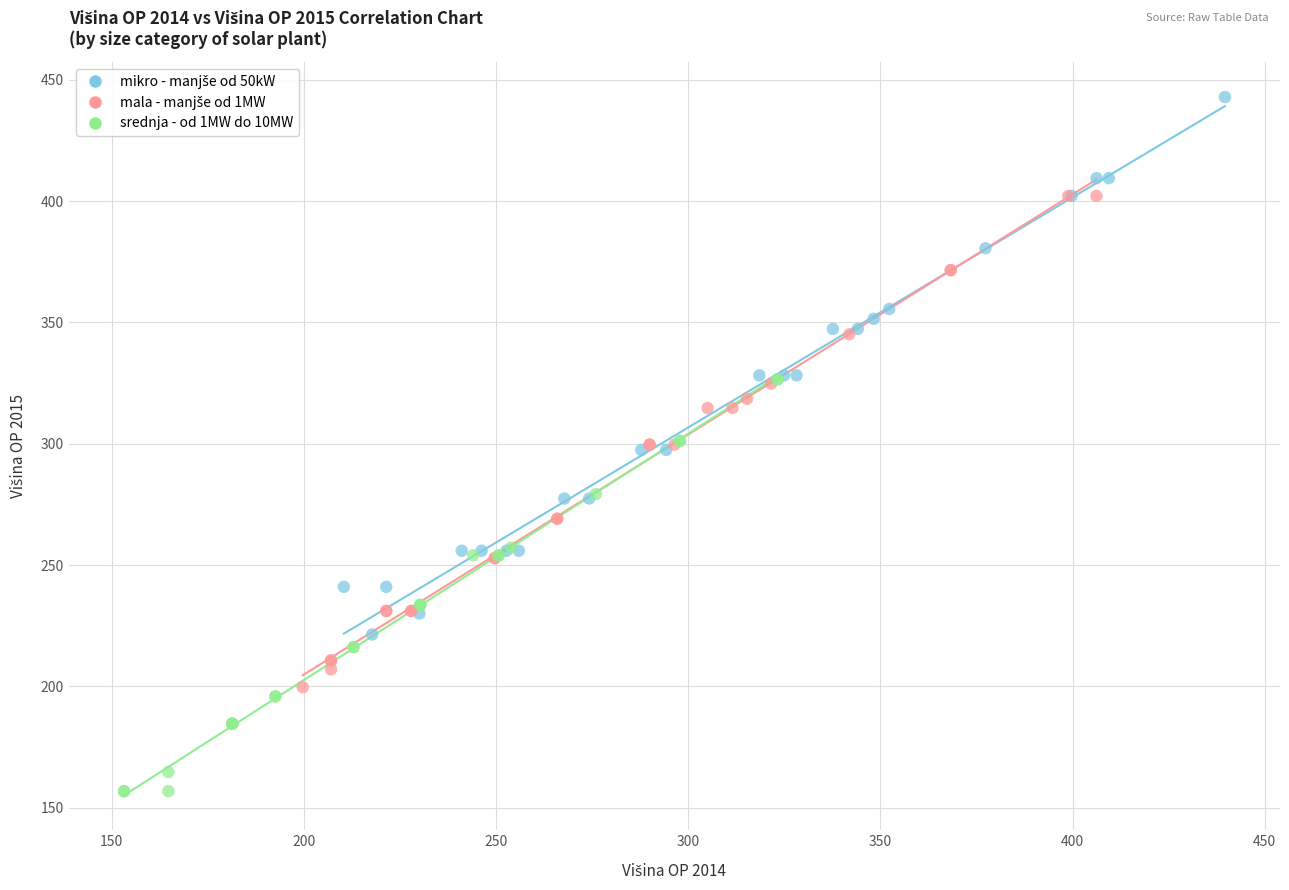

Which series reaches the minimum Y coordinate?

srednja - od 1MW do 10MW